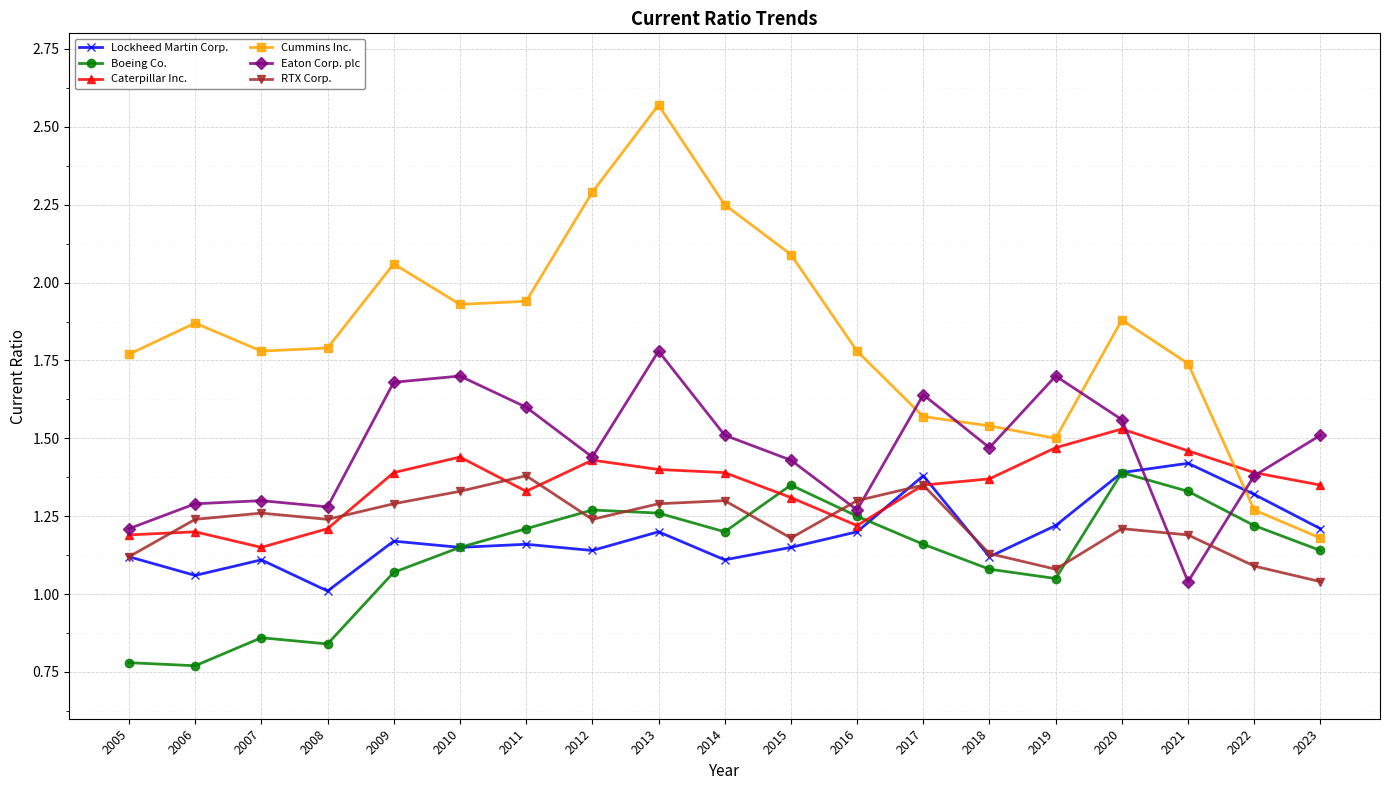

What are all the series names shown in the legend?

Lockheed Martin Corp., Boeing Co., Caterpillar Inc., Cummins Inc., Eaton Corp. plc, RTX Corp.